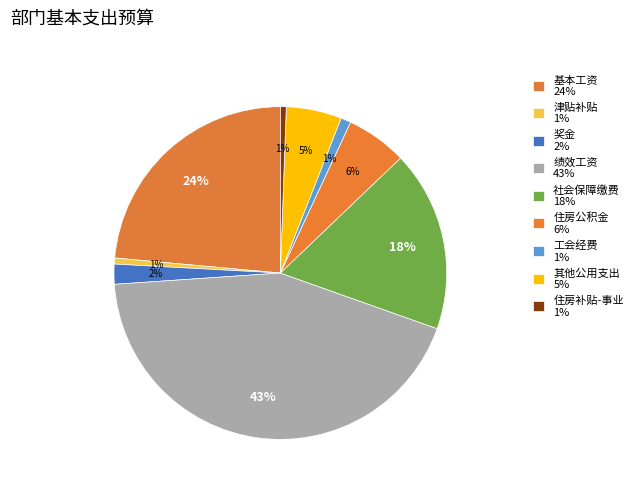

Is it true that 社会保障缴费 is 18% of the pie?

True